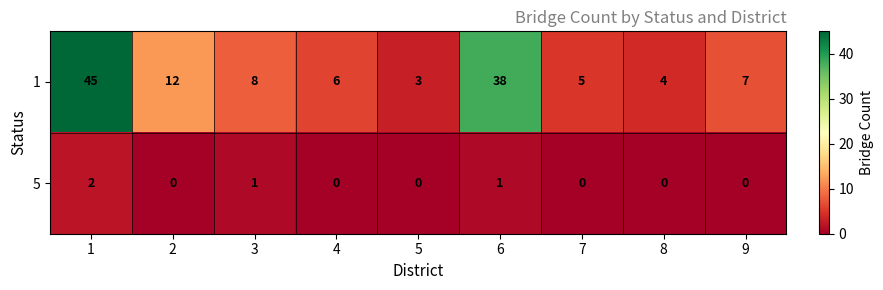

True or false: 5 has a value of 0 at 7.

True